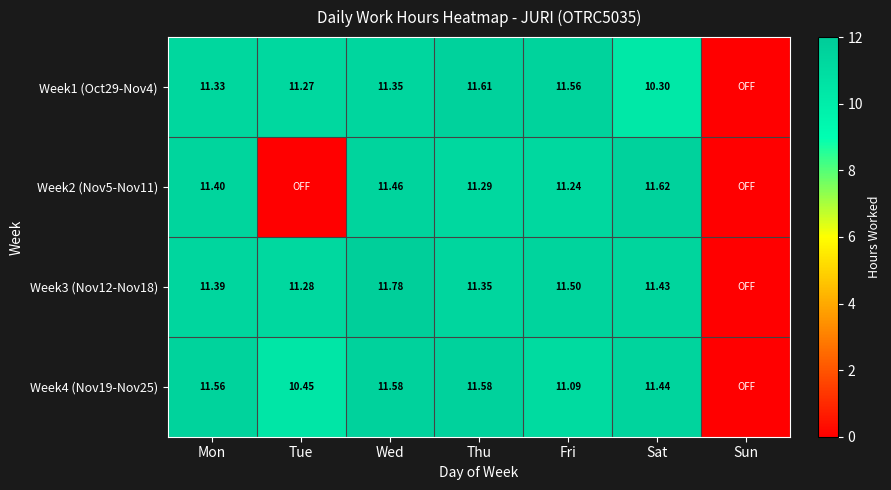

Is the value of Week4 (Nov19-Nov25) at Tue greater than the value of Week2 (Nov5-Nov11) at Mon?

No